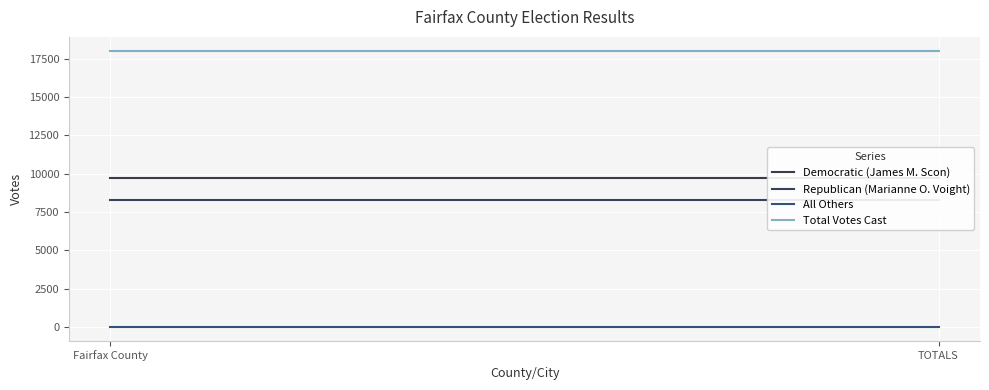

Reading left to right, what are all the values shown in this chart?

Democratic (James M. Scon): Fairfax County=9694	TOTALS=9694
Republican (Marianne O. Voight): Fairfax County=8306	TOTALS=8306
All Others: Fairfax County=14	TOTALS=14
Total Votes Cast: Fairfax County=18014	TOTALS=18014